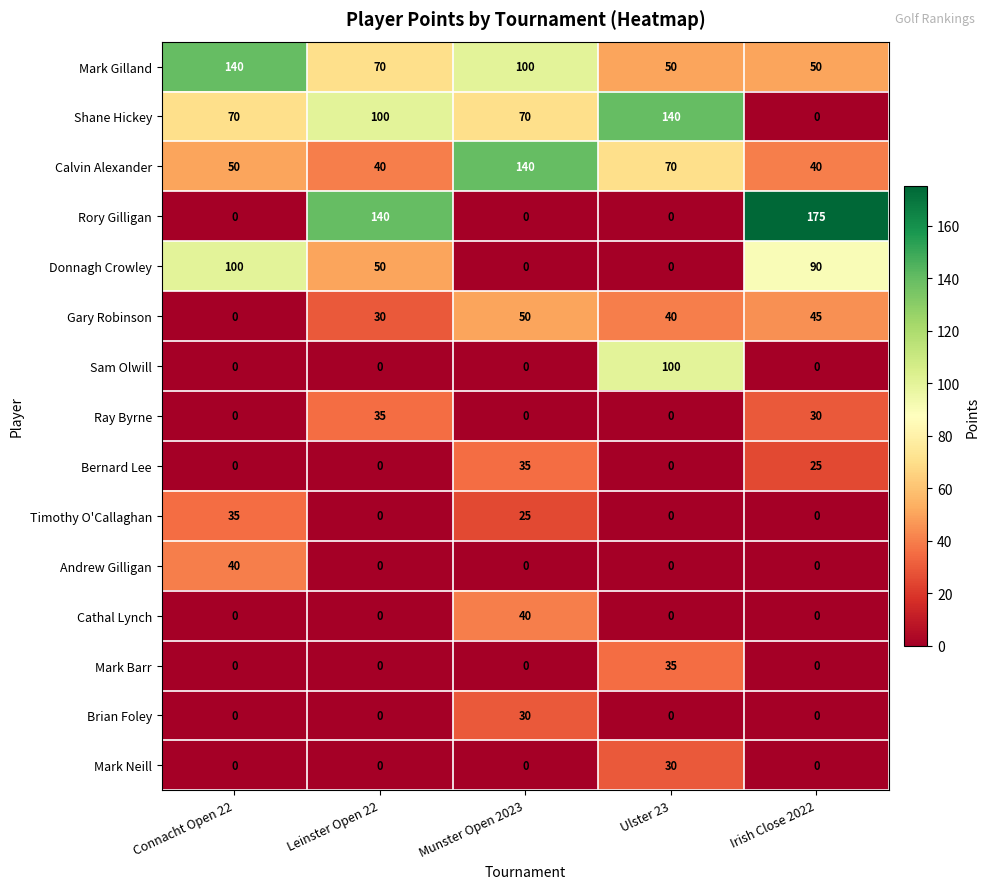

Is it true that Sam Olwill equals 100 at Ulster 23?

True